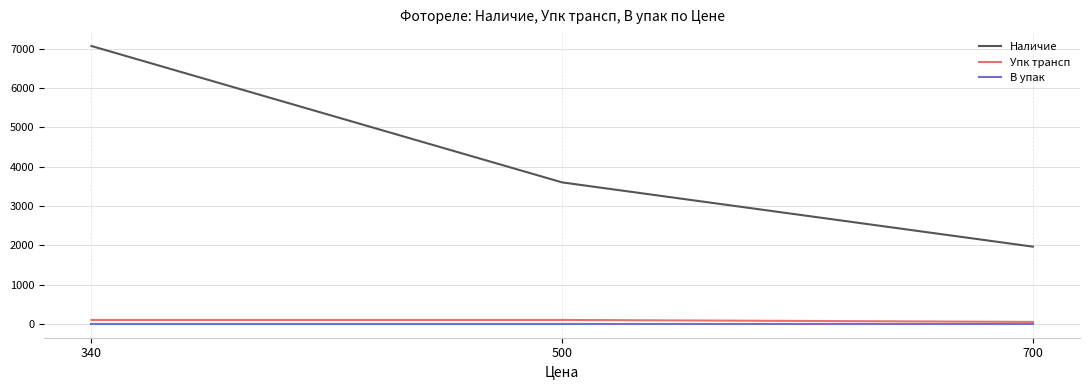

Rank the series by their maximum value, from highest to lowest.

Наличие, Упк трансп, В упак